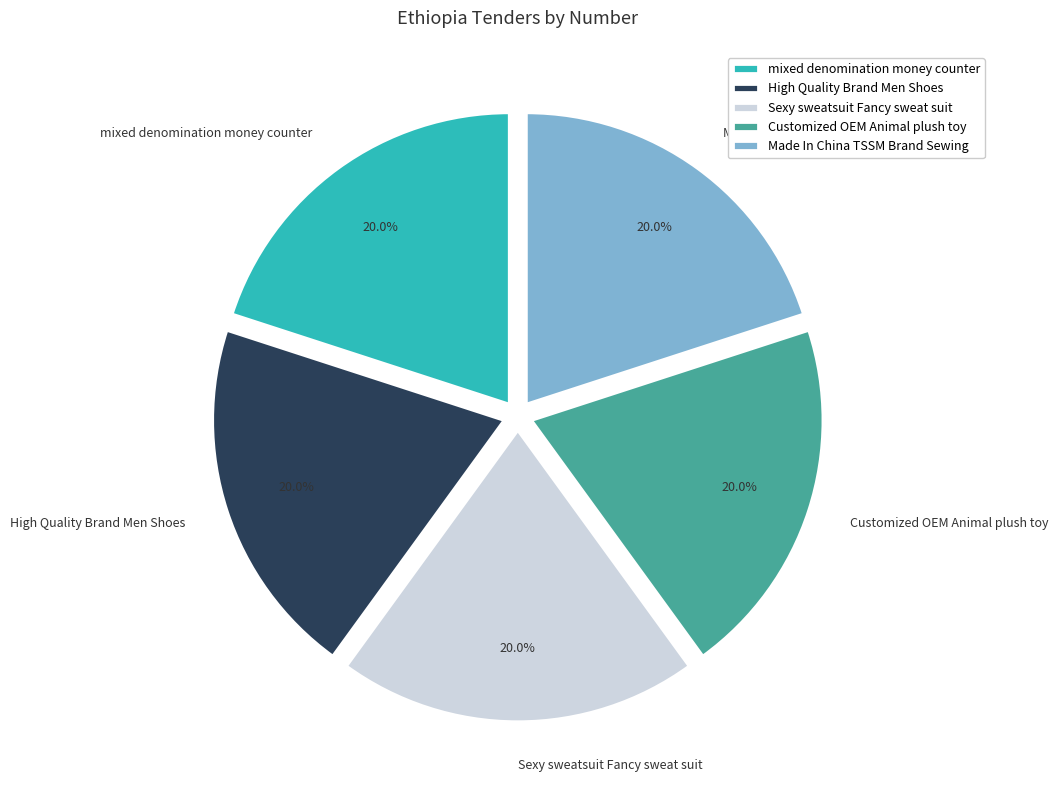

Is mixed denomination money counter the majority of the pie?

No